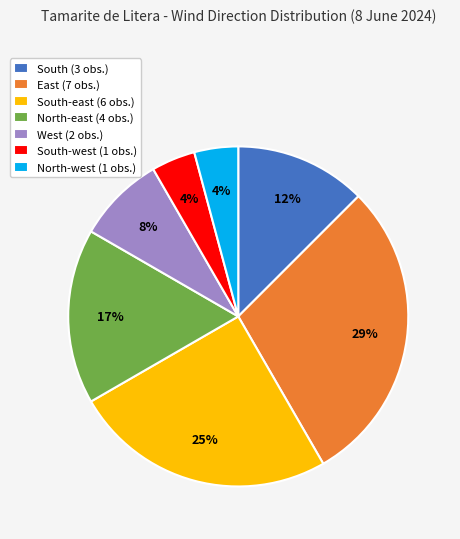

To the nearest percent, what portion does East (7 obs.) represent?

29%